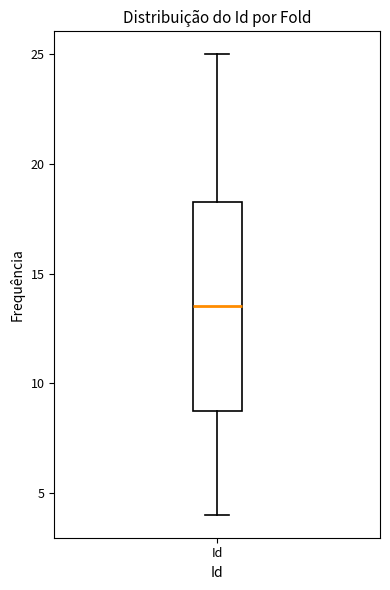

Read this box plot against the y-axis: the position of the median line, the range covered by the box, and the ends of both whiskers. The values are not printed on the chart, so give them approximately, as read against the axis.

median 13.5, box 9.0 to 18.5, whiskers 4.0 to 25.0